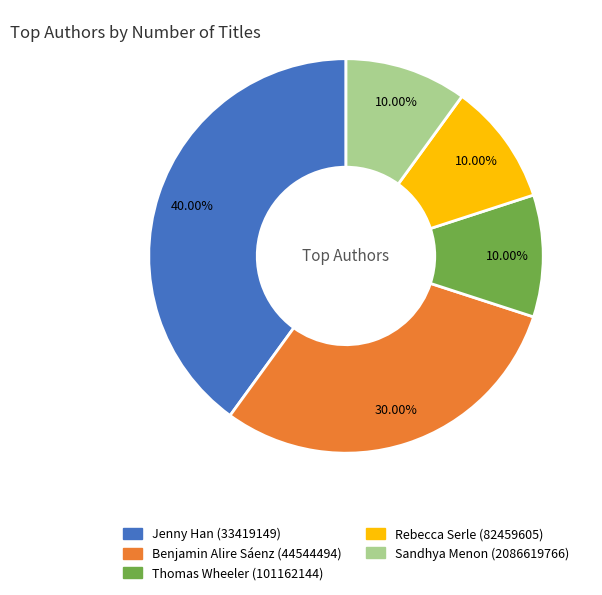

What is the ratio of the value at Sandhya Menon (2086619766) to the value at Thomas Wheeler (101162144)?

1.0